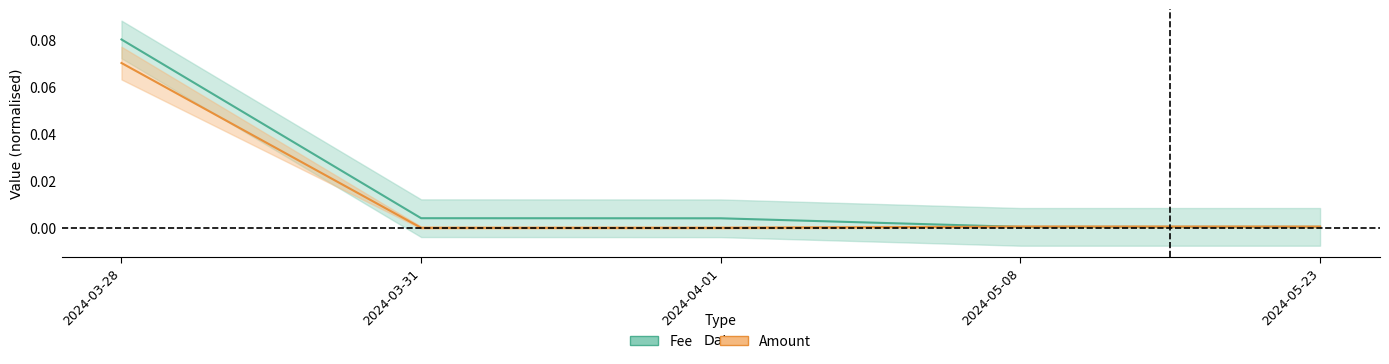

In Amount, how many points are higher than both neighbors (excluding endpoints)?

1